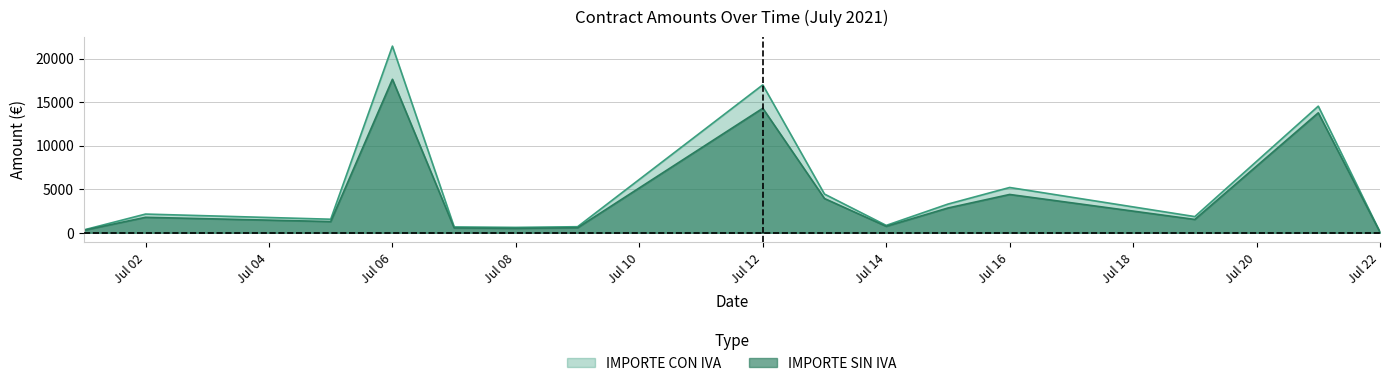

Rank the series by their maximum value, from lowest to highest.

IMPORTE SIN IVA, IMPORTE CON IVA